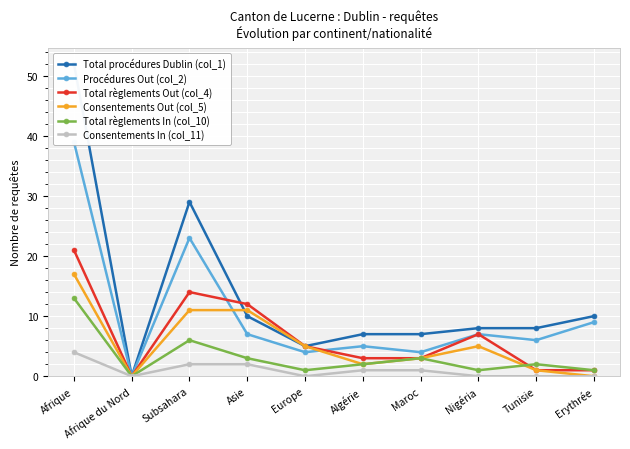

True or false: Total procédures Dublin (col_1) has more than 0 points higher than both neighbors.

True